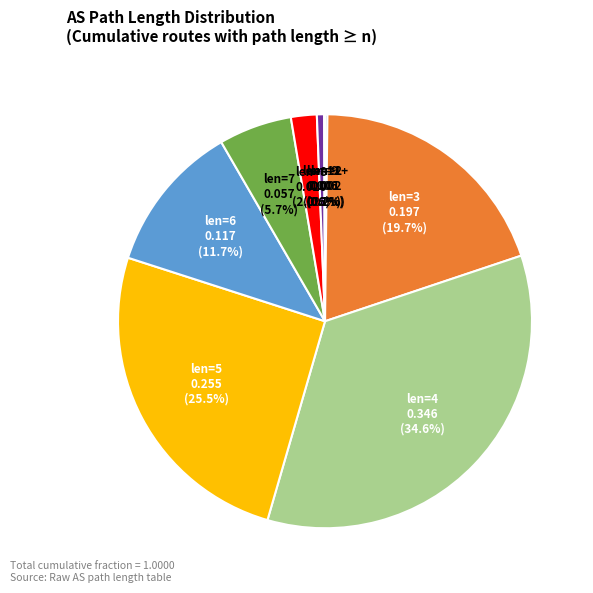

Is there any slice that represents more than half of the pie?

No